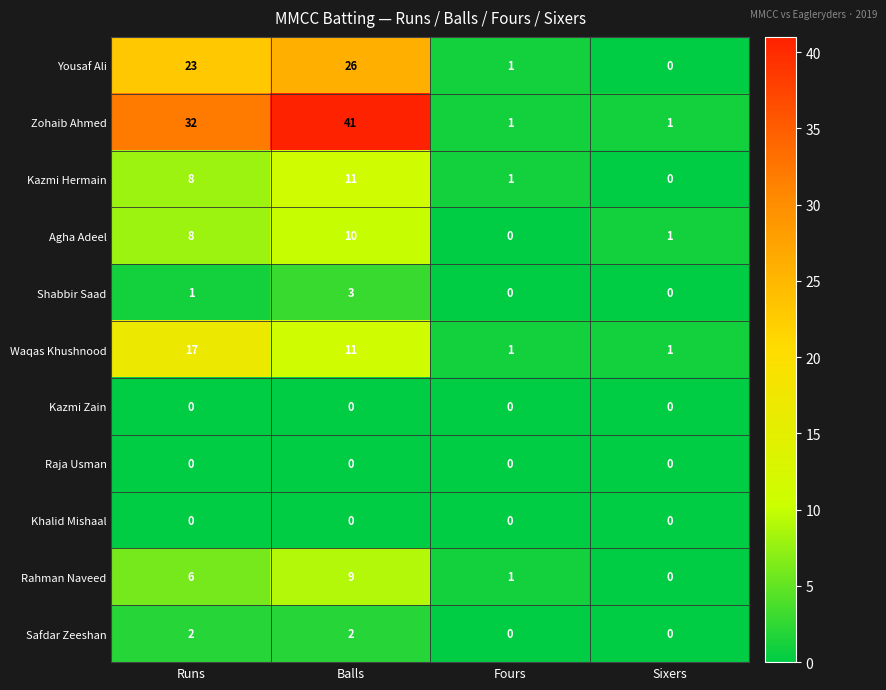

Where is Waqas Khushnood nearest to the value 9?

Balls